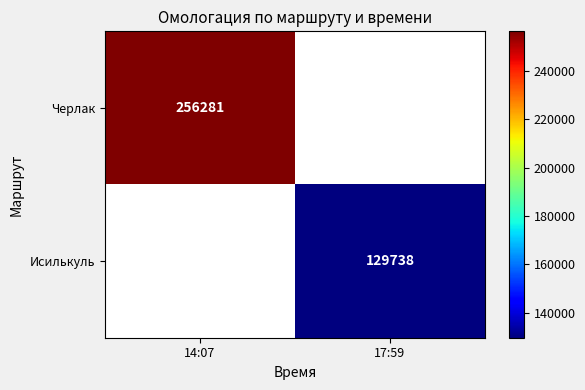

What is the minimum value for Черлак?

256281.0